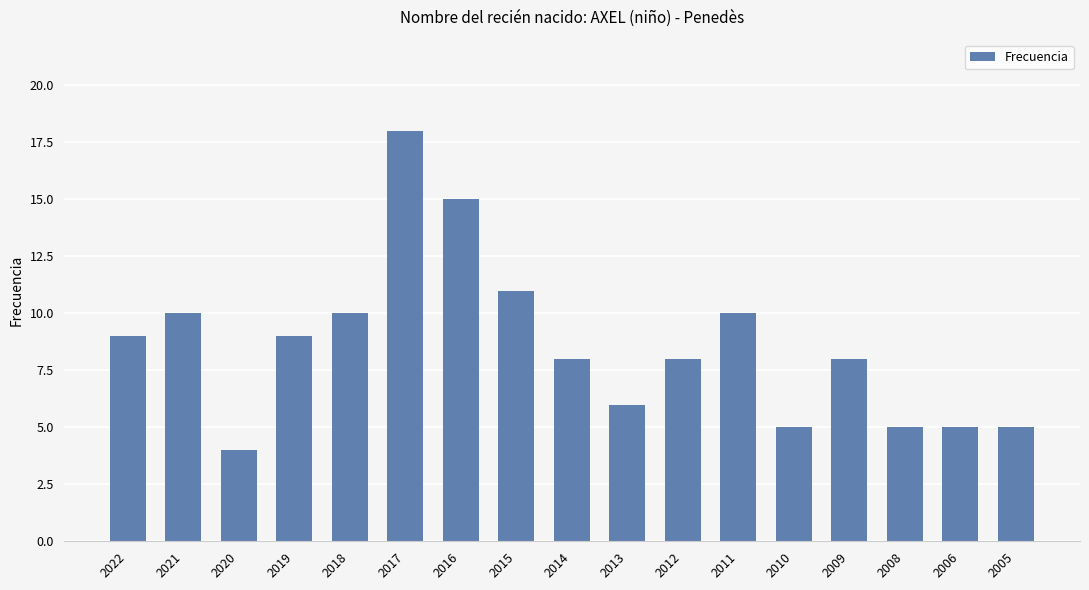

How many bars are there in total?

17